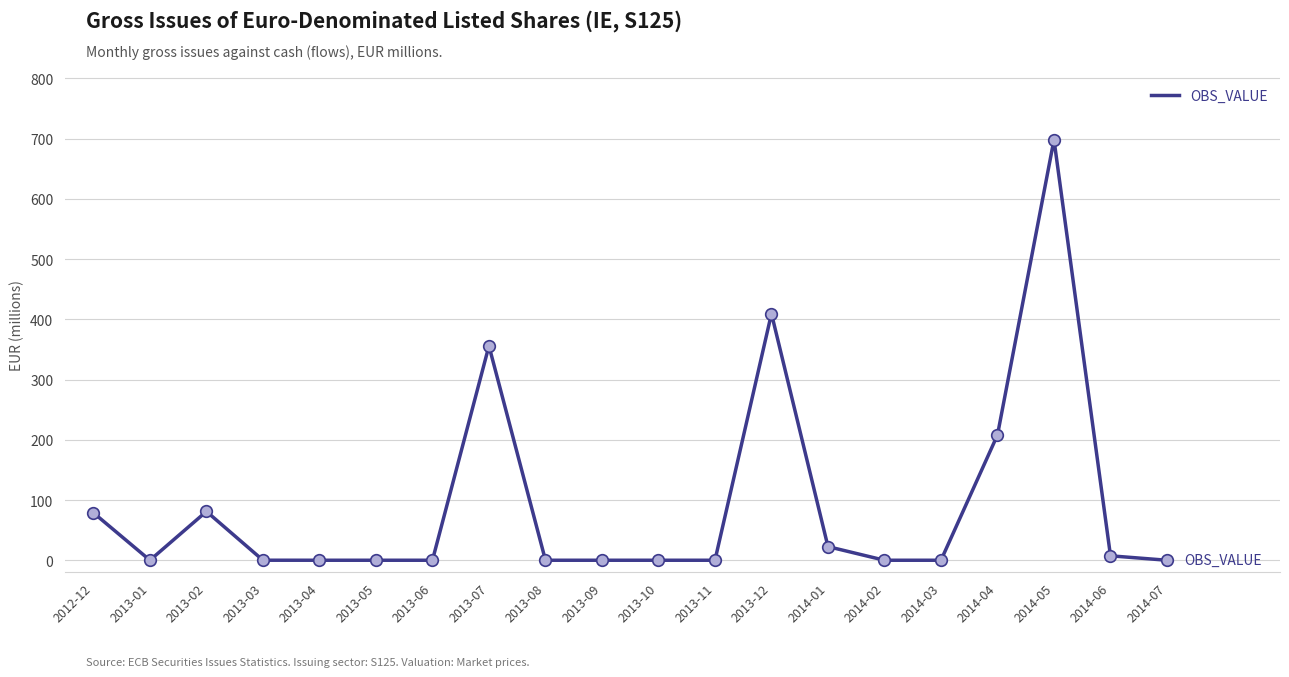

What is the change in value from 2013-12 to 2014-03?

-409.4